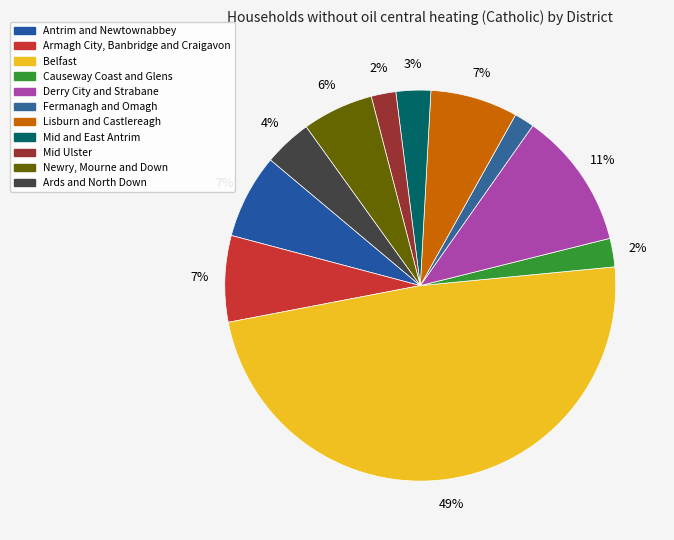

What percentage is the Antrim and Newtownabbey slice, to the nearest percent?

7%